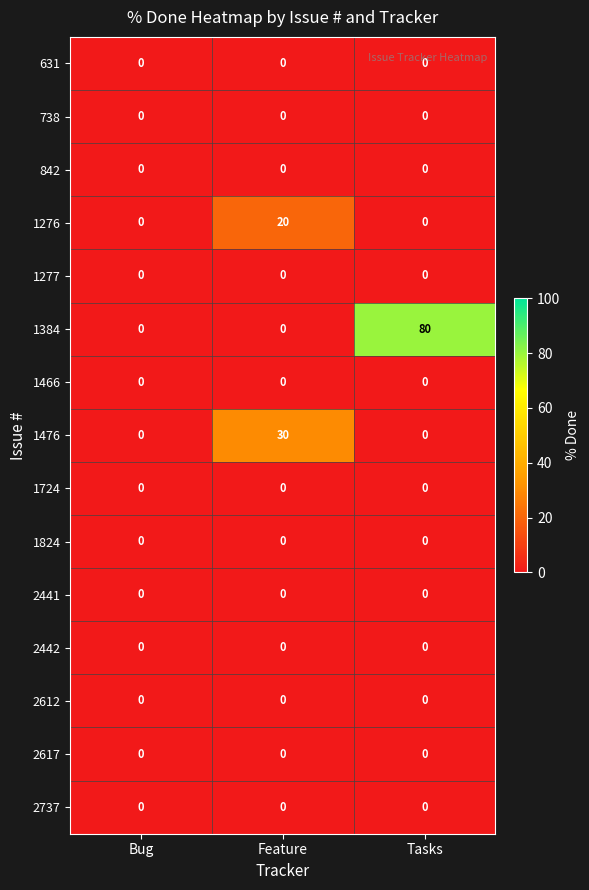

Count the number of categories in the chart.

3